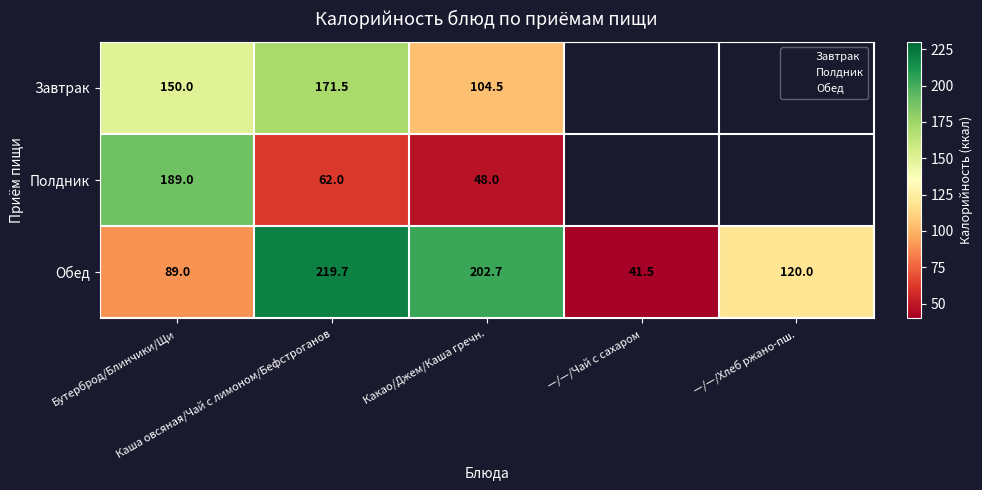

Which series has the largest total across all categories?

Обед